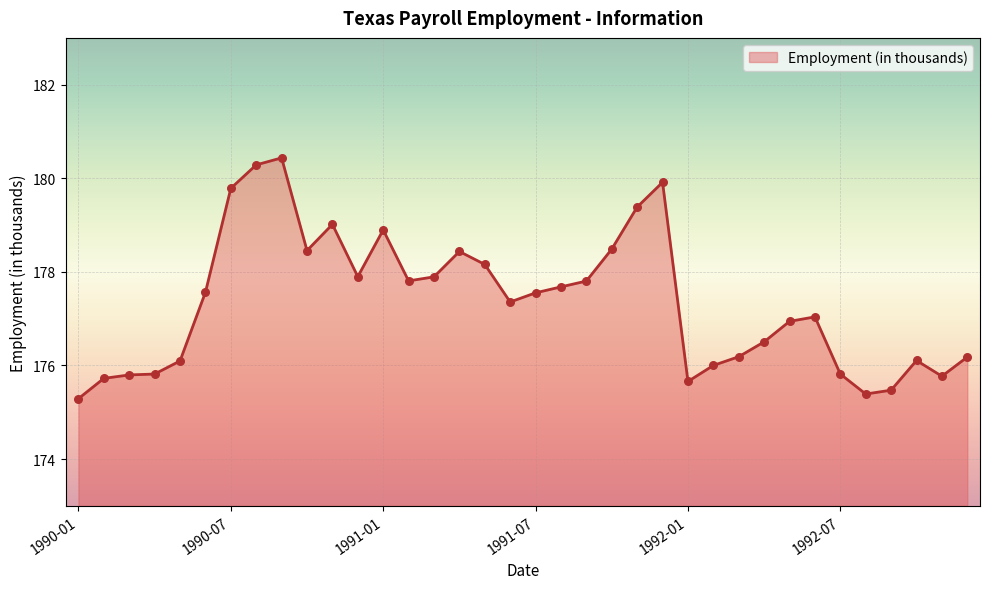

What is the minimum value shown in the chart?

175.3